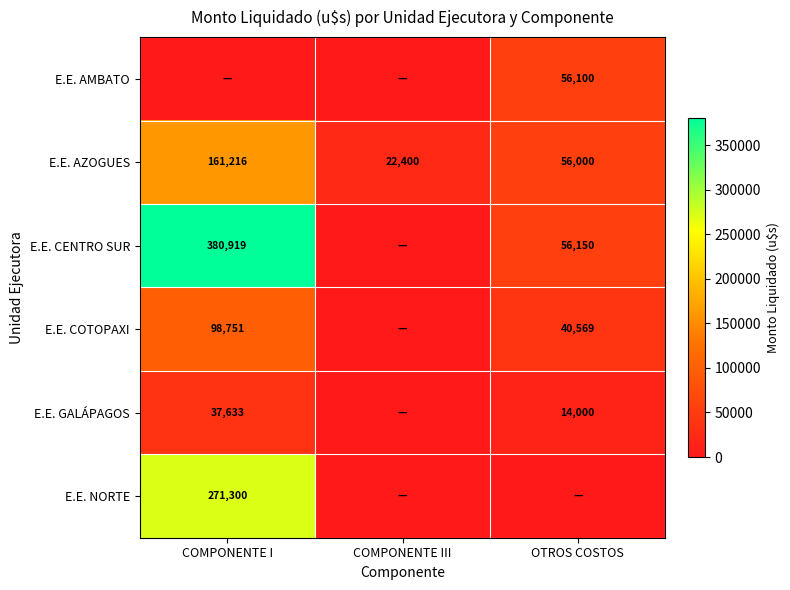

The E.E. AMBATO series shows 0.0 at COMPONENTE III. True or false?

True